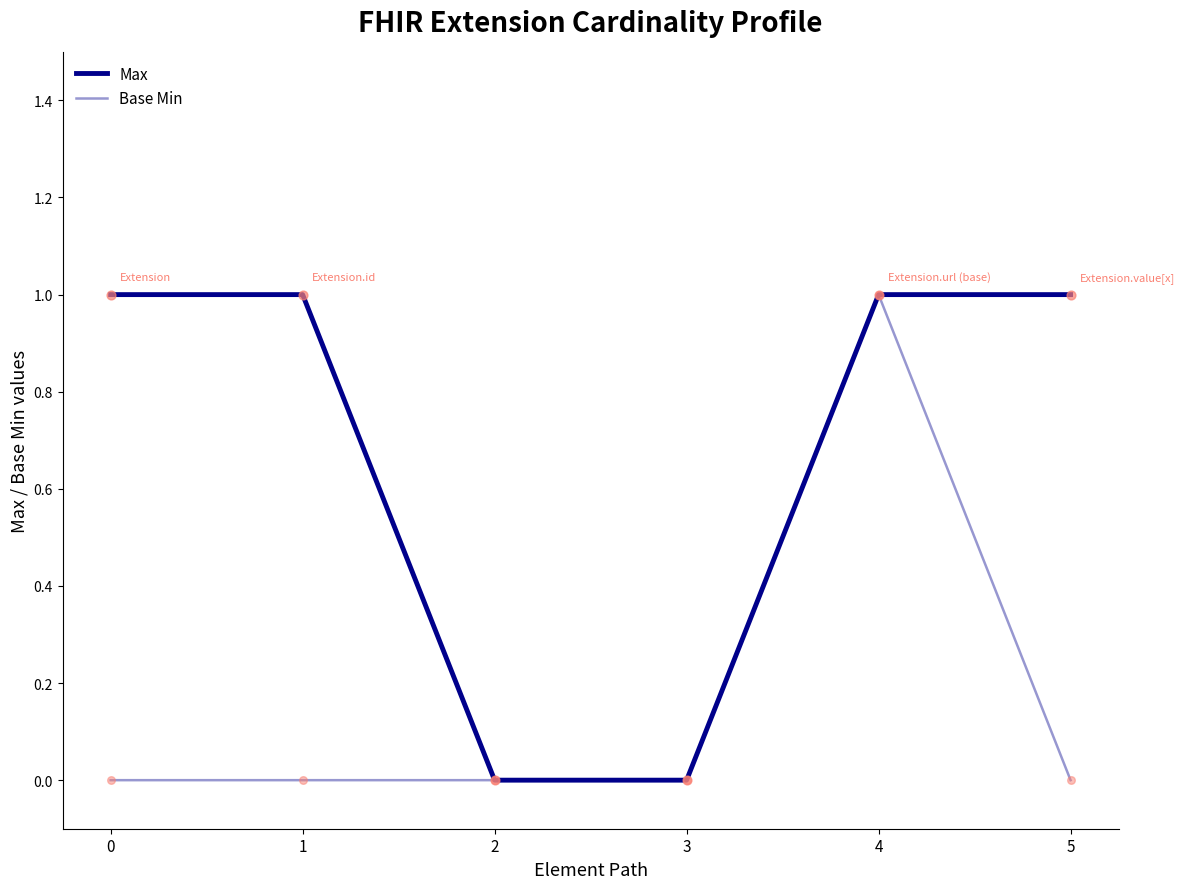

Which series changed the most between 0 and 2?

Max